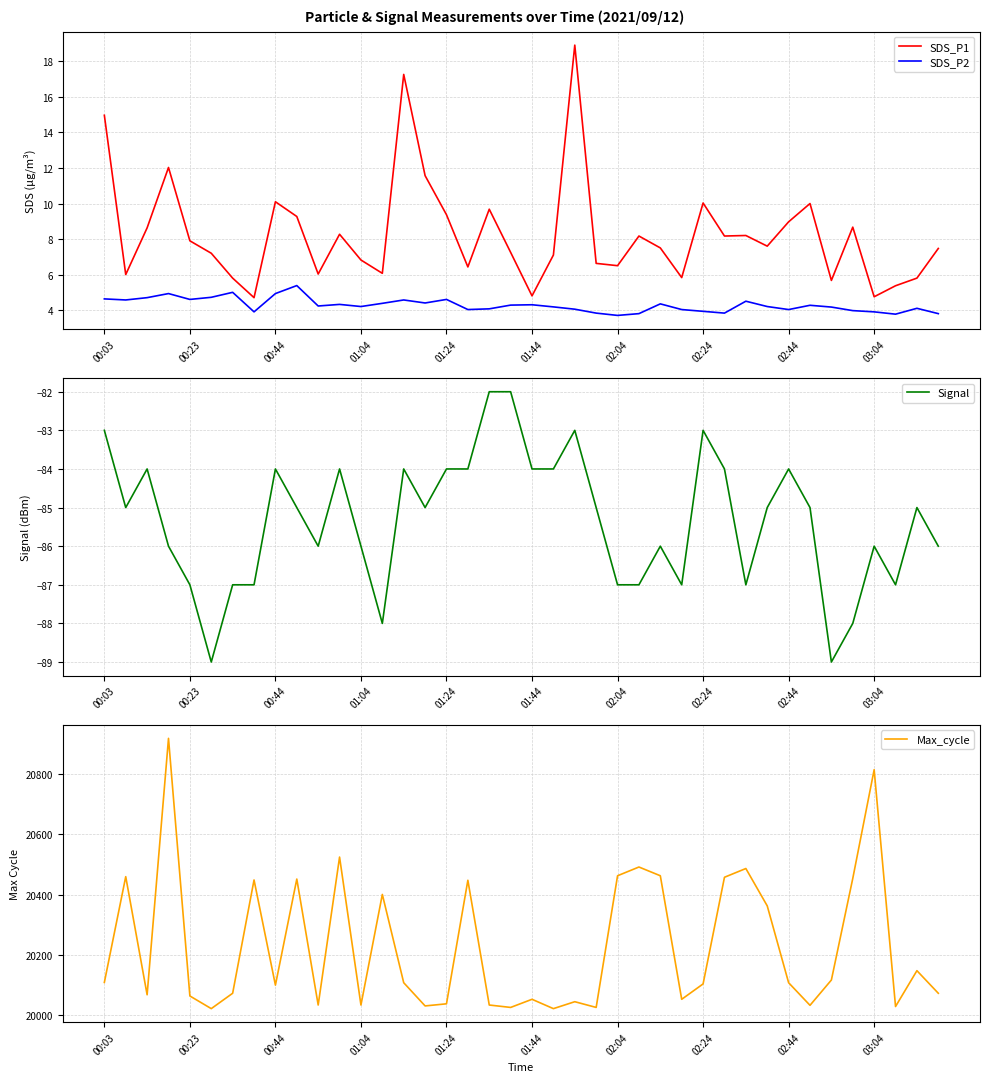

Reading left to right, what are all the values shown in this chart?

SDS_P1: 15.0	6.0	8.6	12.0	7.9	7.2	5.8	4.7	10.1	9.3	6.0	8.3	6.8	6.1	17.3	11.6	9.4	6.4	9.7	7.2	4.8	7.1	18.9	6.6	6.5	8.2	7.5	5.8	10.0	8.2	8.2	7.6	9.0	10.0	5.7	8.7	4.8	5.4	5.8	7.5
SDS_P2: 4.6	4.6	4.7	4.9	4.6	4.7	5.0	3.9	4.9	5.4	4.2	4.3	4.2	4.4	4.6	4.4	4.6	4.0	4.1	4.3	4.3	4.2	4.0	3.8	3.7	3.8	4.3	4.0	3.9	3.8	4.5	4.2	4.0	4.3	4.2	4.0	3.9	3.8	4.1	3.8
Signal: -83.0	-85.0	-84.0	-86.0	-87.0	-89.0	-87.0	-87.0	-84.0	-85.0	-86.0	-84.0	-86.0	-88.0	-84.0	-85.0	-84.0	-84.0	-82.0	-82.0	-84.0	-84.0	-83.0	-85.0	-87.0	-87.0	-86.0	-87.0	-83.0	-84.0	-87.0	-85.0	-84.0	-85.0	-89.0	-88.0	-86.0	-87.0	-85.0	-86.0
Max_cycle: 20109.0	20460.0	20068.0	20919.0	20064.0	20022.0	20073.0	20449.0	20100.0	20452.0	20034.0	20525.0	20034.0	20401.0	20108.0	20031.0	20038.0	20448.0	20034.0	20026.0	20053.0	20022.0	20045.0	20026.0	20463.0	20492.0	20463.0	20053.0	20104.0	20458.0	20487.0	20363.0	20108.0	20033.0	20117.0	20454.0	20815.0	20029.0	20148.0	20073.0